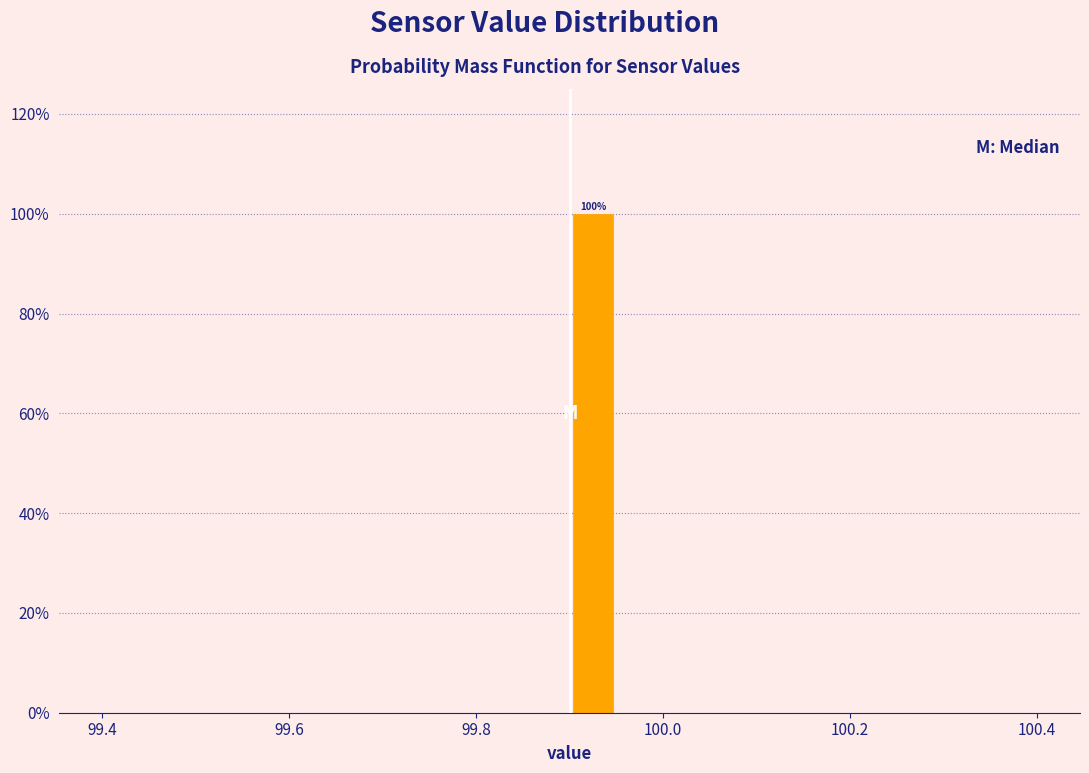

Around what value on the x-axis is the tallest bar? Give the approximate position of its centre, as read against the axis.

99.92